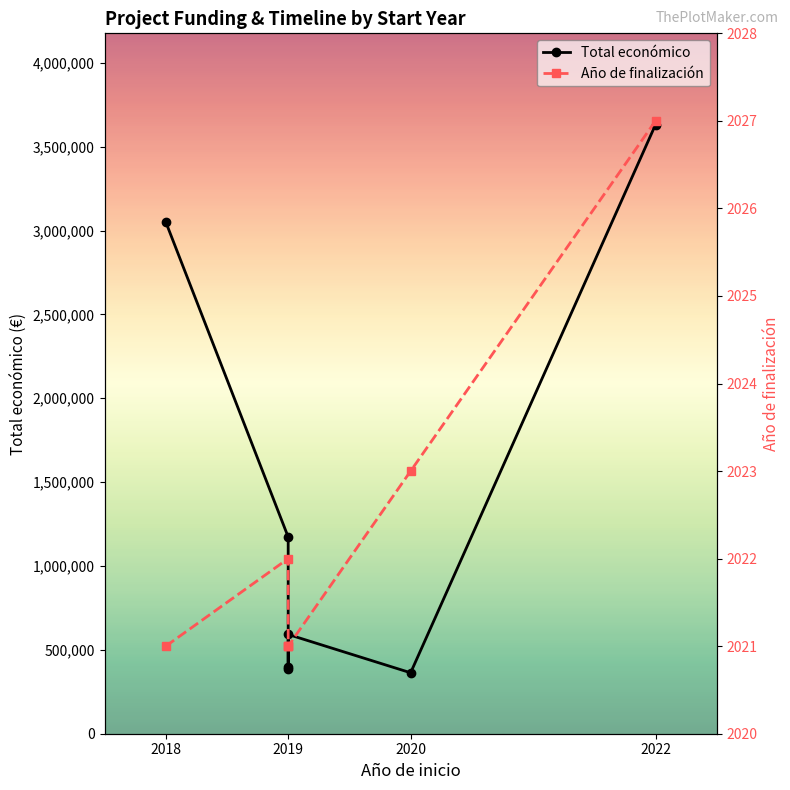

At 2019, list the series in order from smallest to largest.

Año de finalización, Total económico